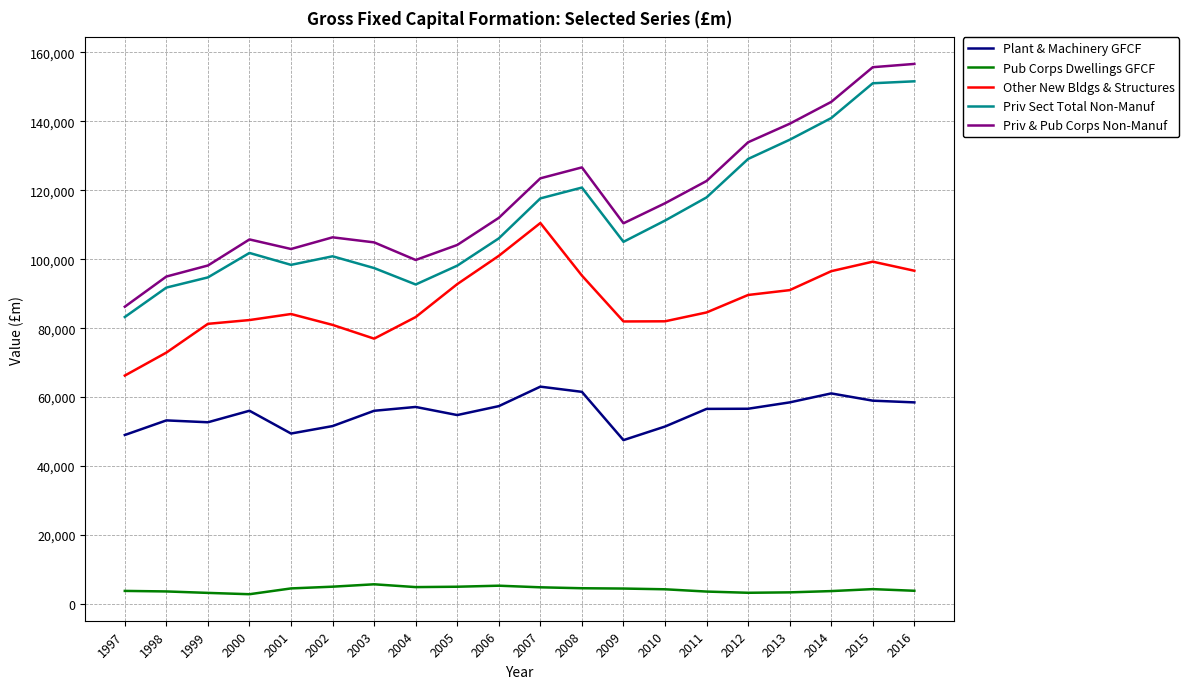

True or false: Priv Sect Total Non-Manuf has a value of 171589 at 2009.

False